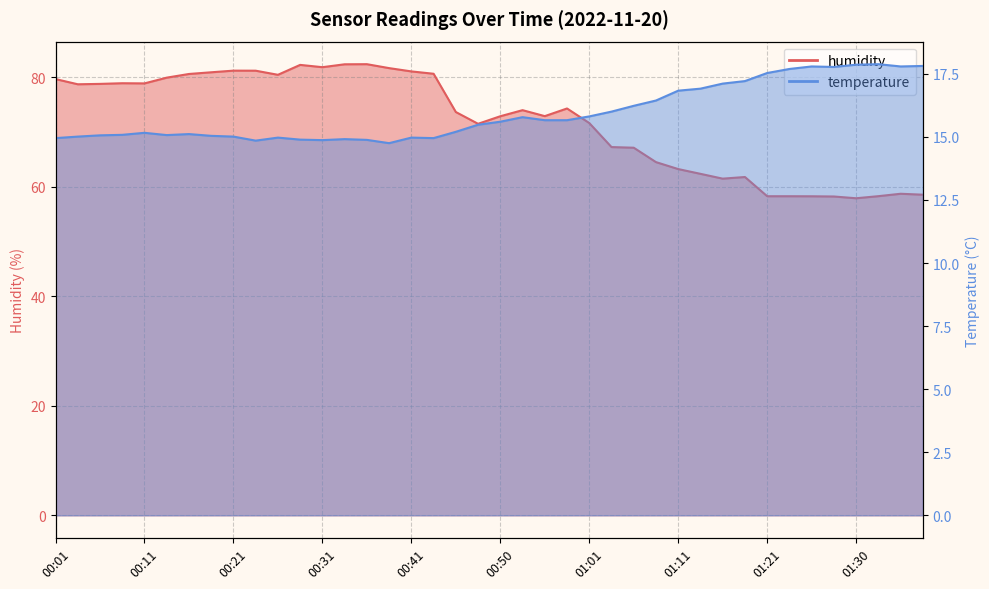

At which category does temperature reach its first local peak?

00:11